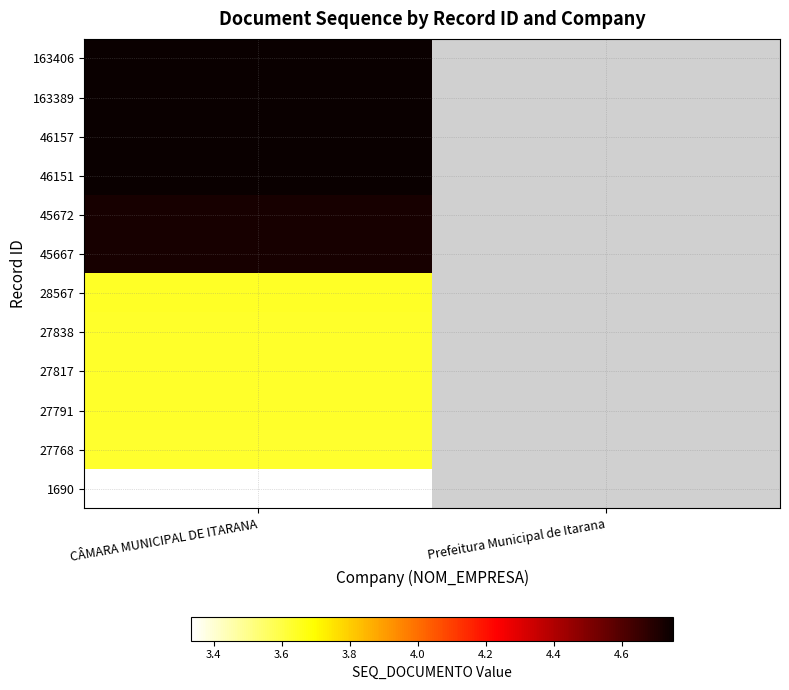

List the series in order of their peak value, lowest first.

1690, 27768, 27791, 27817, 27838, 28567, 45667, 45672, 46151, 46157, 163389, 163406